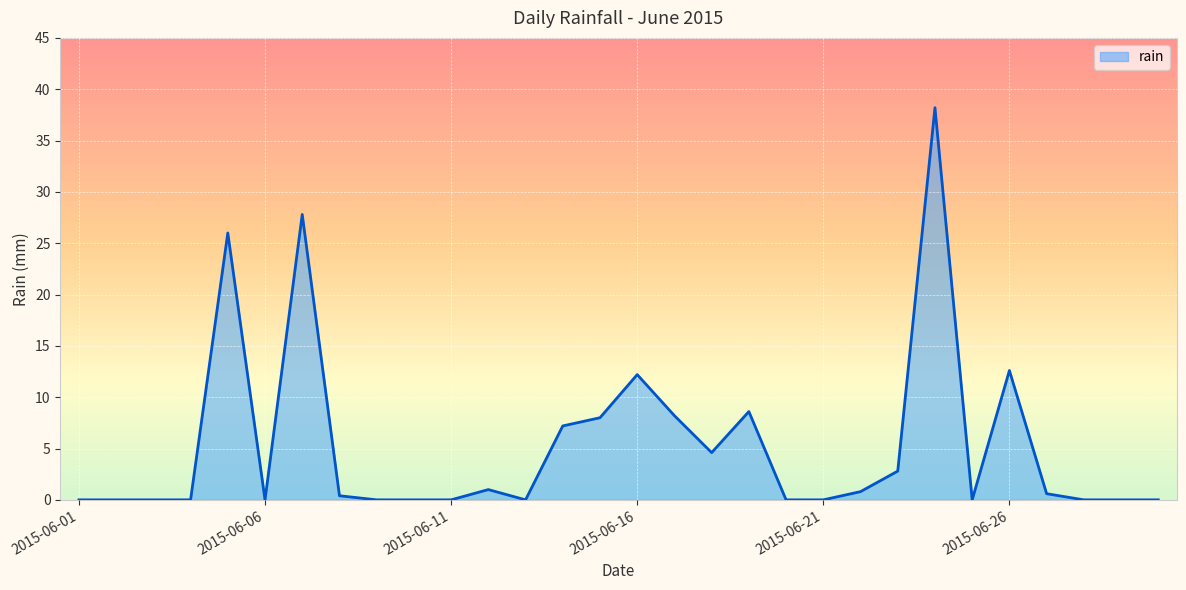

Count the number of data series in this chart.

1